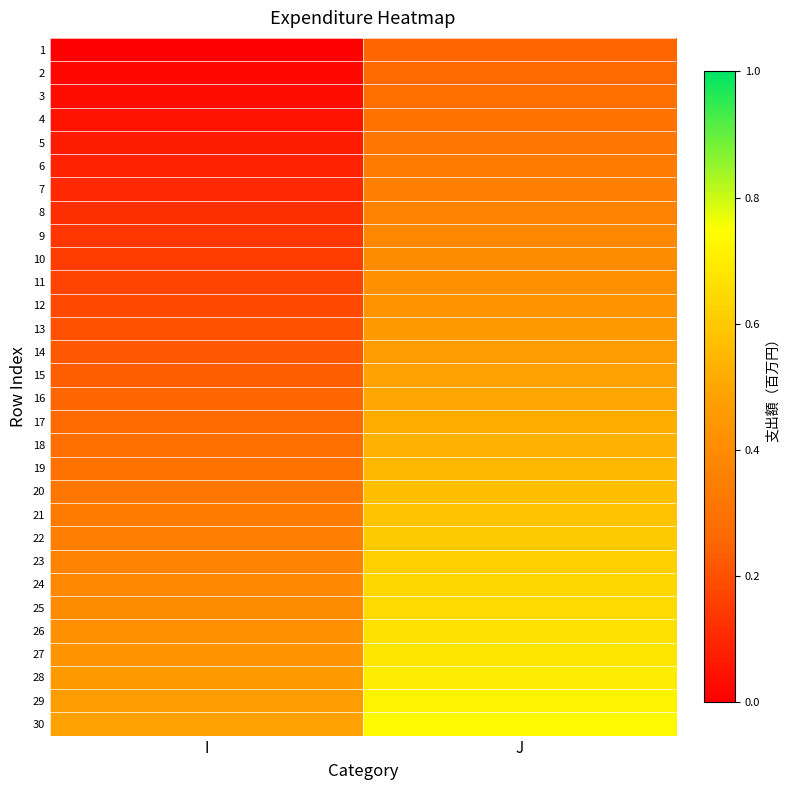

At which category is the sum across all series the highest?

J